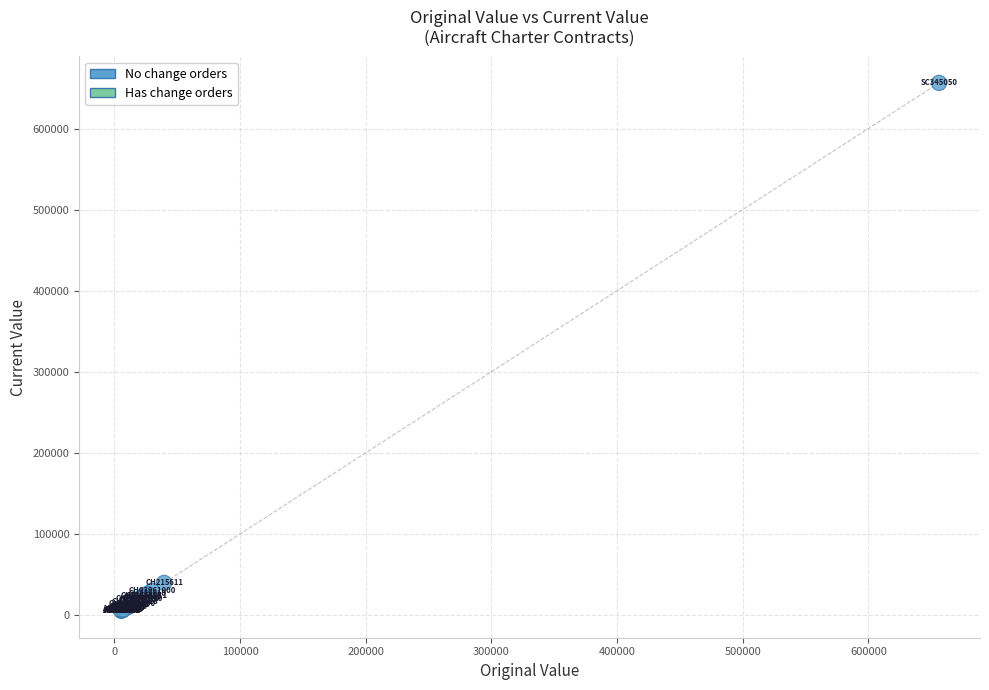

What Y value in the scatter plot is closest to 330728?

39527.0